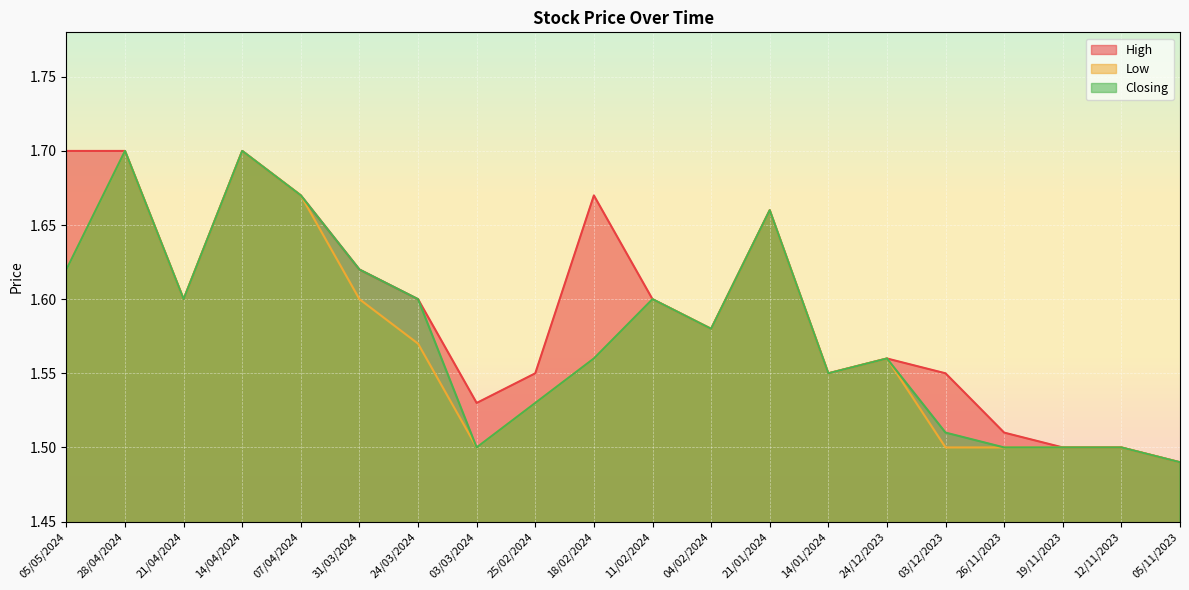

At which category does the chart reach its peak across all series?

05/05/2024